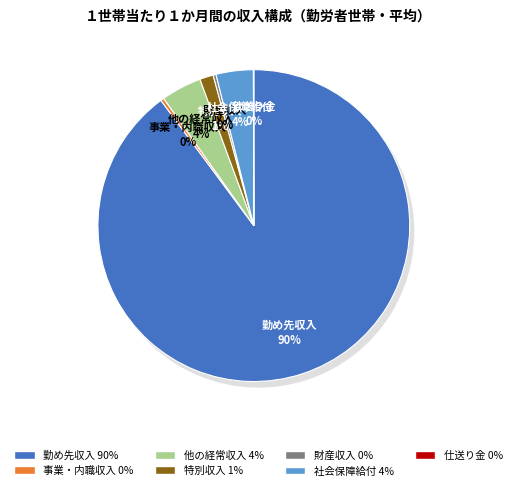

What is the majority slice?

勤め先収入